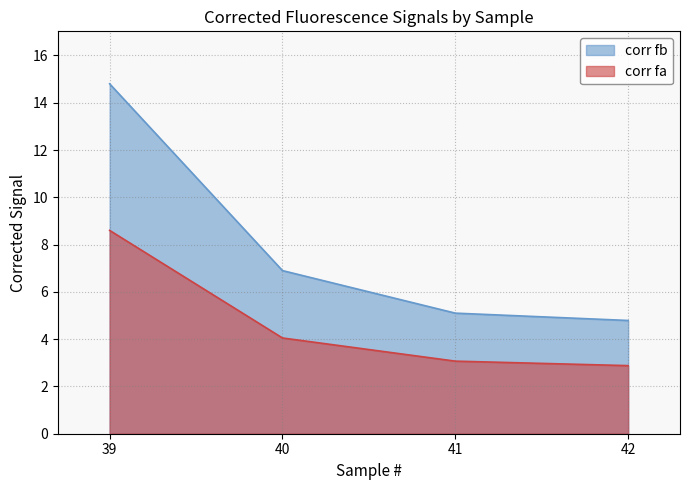

True or false: corr fa and corr fb intersect in this chart.

False